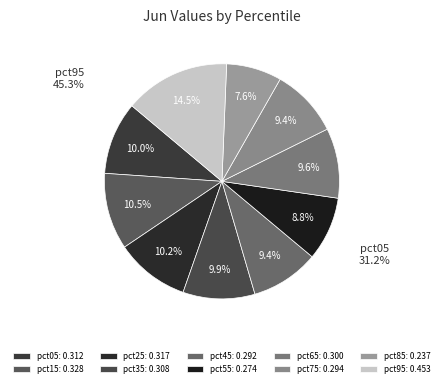

True or false: pct75 accounts for 9% of the total.

True